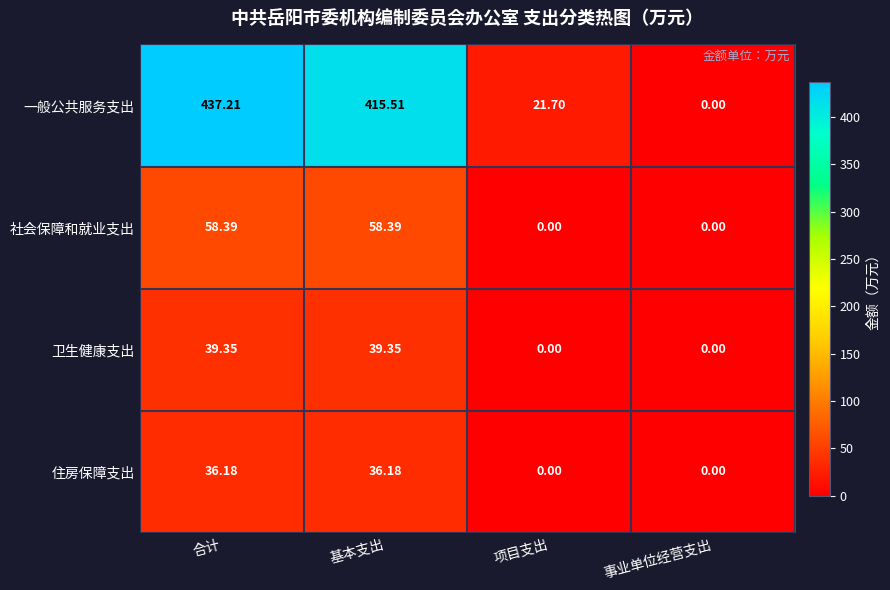

List the series in order of their peak value, lowest first.

住房保障支出, 卫生健康支出, 社会保障和就业支出, 一般公共服务支出